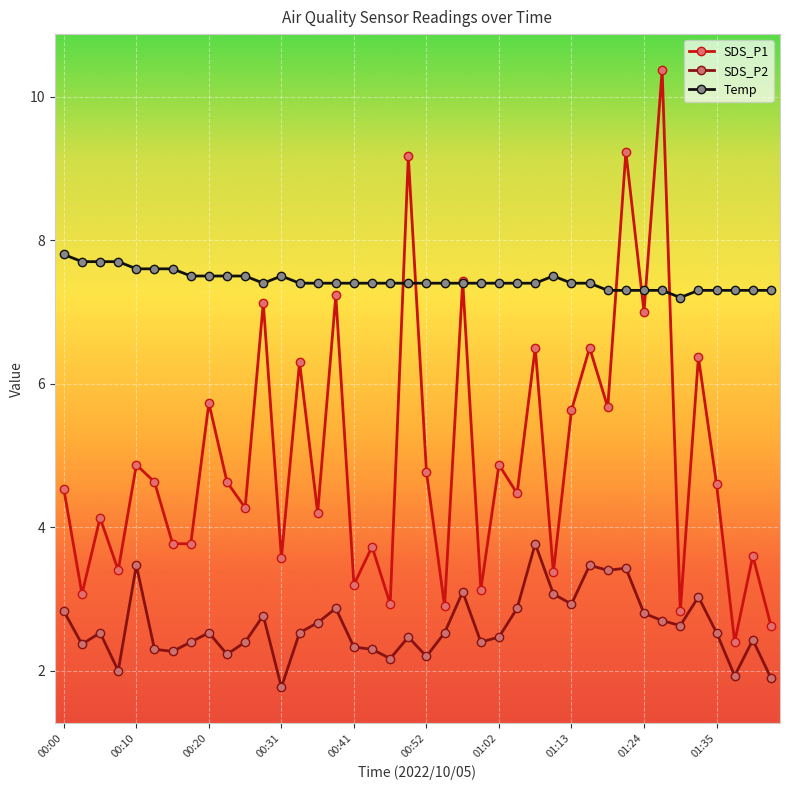

Reading left to right, what are all the values shown in this chart?

SDS_P1: 4.5	3.1	4.1	3.4	4.9	4.6	3.8	3.8	5.7	4.6	4.3	7.1	3.6	6.3	4.2	7.2	3.2	3.7	2.9	9.2	4.8	2.9	7.4	3.1	4.9	4.5	6.5	3.4	5.6	6.5	5.7	9.2	7.0	10.4	2.8	6.4	4.6	2.4	3.6	2.6
SDS_P2: 2.8	2.4	2.5	2.0	3.5	2.3	2.3	2.4	2.5	2.2	2.4	2.8	1.8	2.5	2.7	2.9	2.3	2.3	2.2	2.5	2.2	2.5	3.1	2.4	2.5	2.9	3.8	3.1	2.9	3.5	3.4	3.4	2.8	2.7	2.6	3.0	2.5	1.9	2.4	1.9
Temp: 7.8	7.7	7.7	7.7	7.6	7.6	7.6	7.5	7.5	7.5	7.5	7.4	7.5	7.4	7.4	7.4	7.4	7.4	7.4	7.4	7.4	7.4	7.4	7.4	7.4	7.4	7.4	7.5	7.4	7.4	7.3	7.3	7.3	7.3	7.2	7.3	7.3	7.3	7.3	7.3